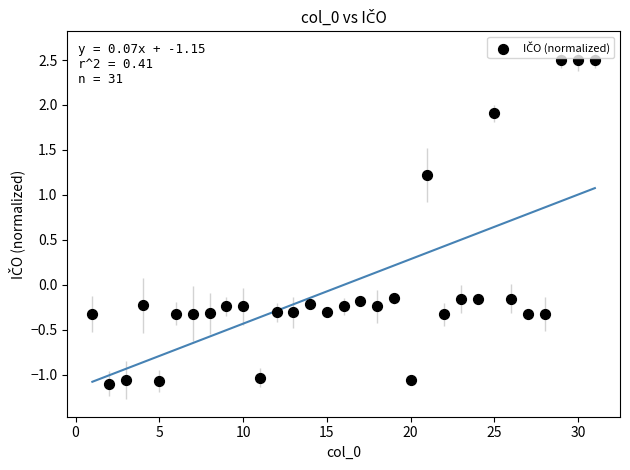

What is the range of Y values (max minus min)?

3.6